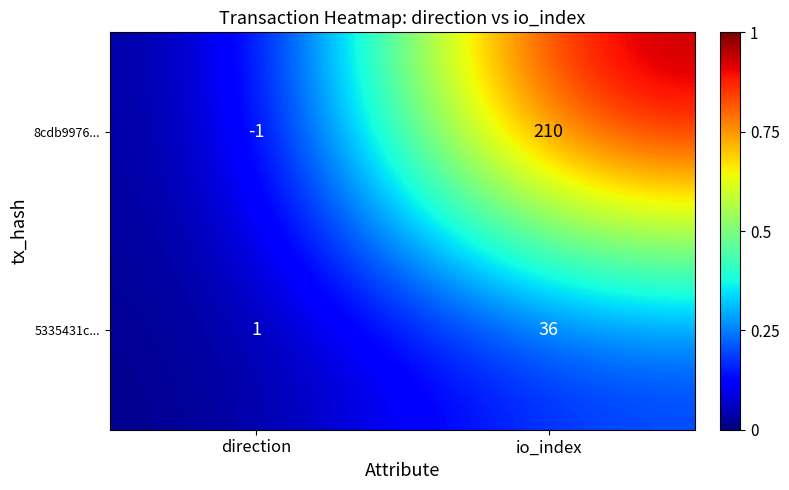

The 8cdb9976... series shows 105 at io_index. True or false?

False